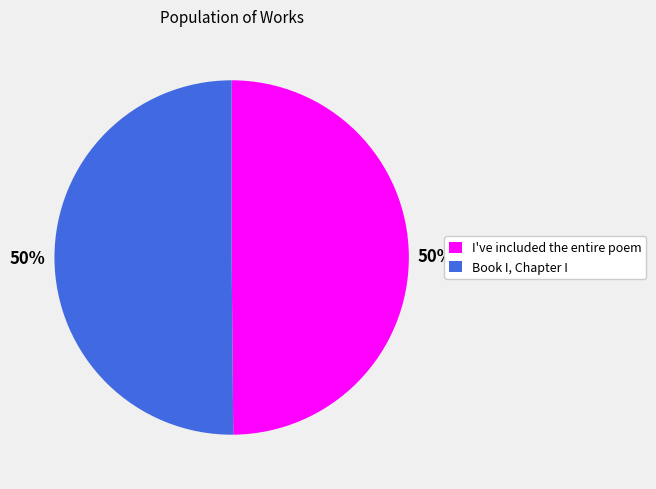

Approximately how many times larger is the value at Book I, Chapter I compared to I've included the entire poem?

1.0